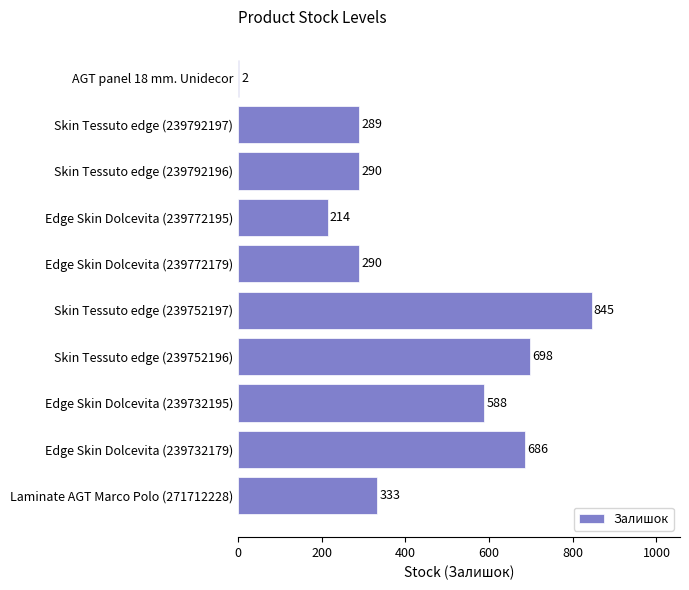

Which category has the highest value across all series?

Skin Tessuto edge (239752197)